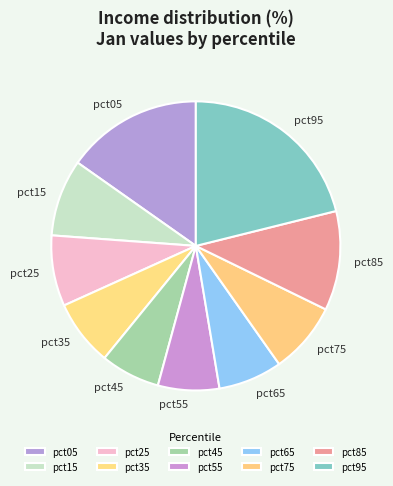

Is the sum of pct15 and pct75 greater than half?

No